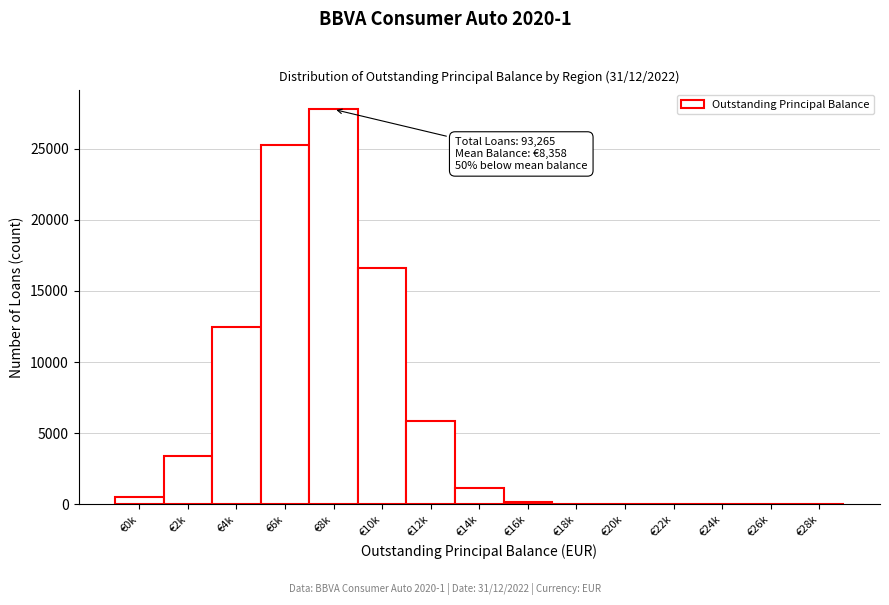

Between €12k and €4k, which is larger?

€4k